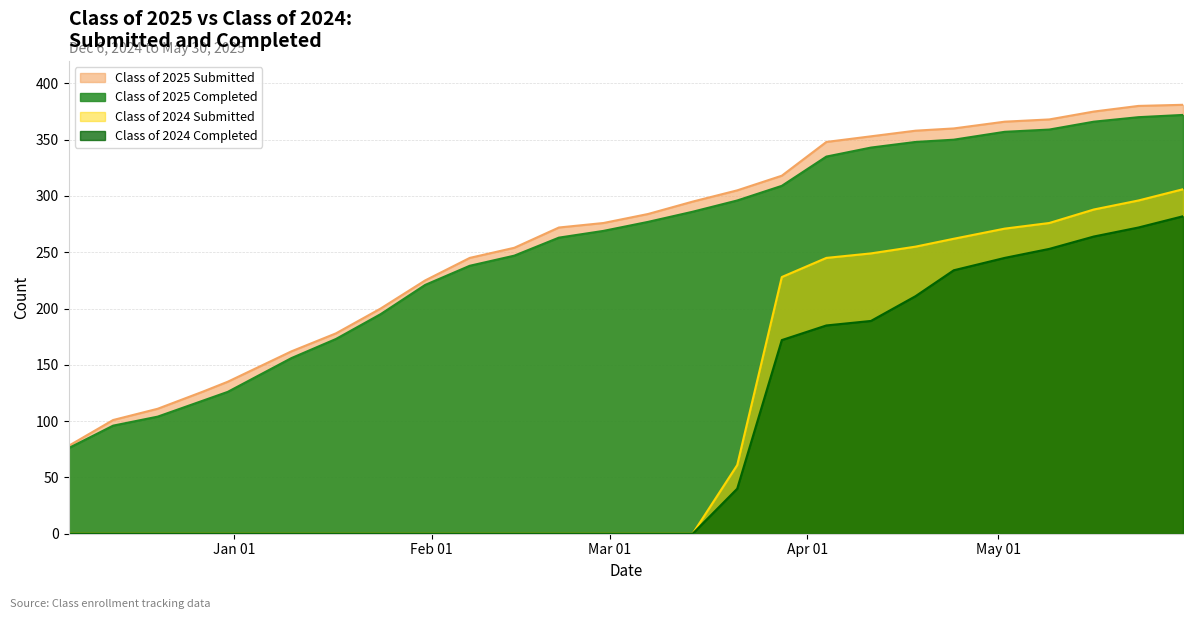

True or false: Class of 2024 Completed and Class of 2025 Submitted intersect in this chart.

False